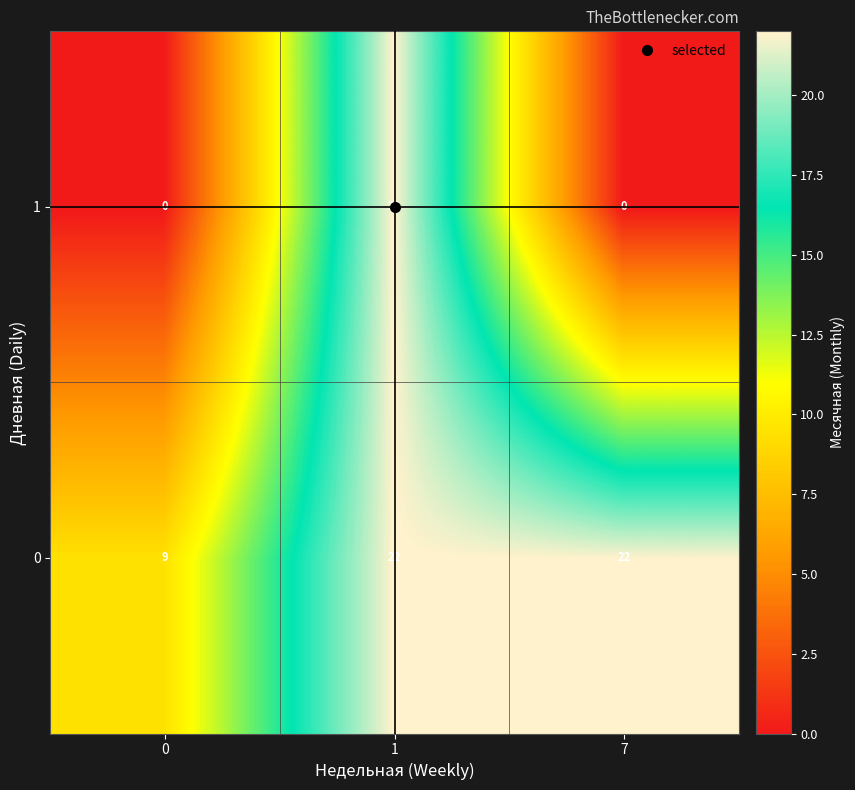

What is the maximum value shown in the chart?

22